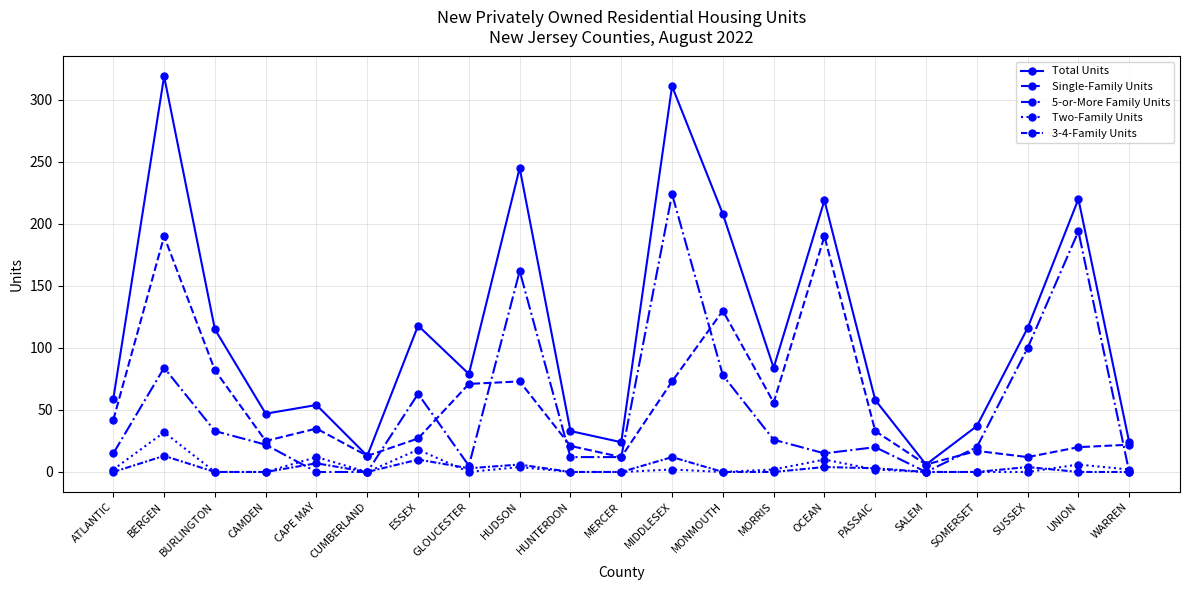

True or false: 3-4-Family Units has a value of 0 at UNION.

True